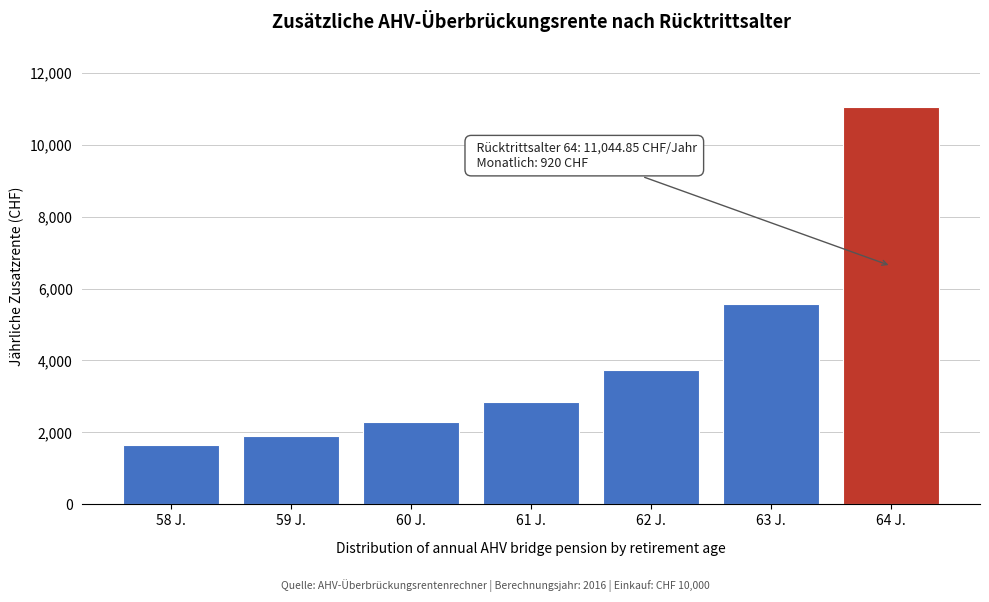

Reading left to right, what are all the values shown in this chart?

58 J.=1645.5	59 J.=1909.7	60 J.=2279.1	61 J.=2832.7	62 J.=3747.8	63 J.=5574.1	64 J.=11044.9